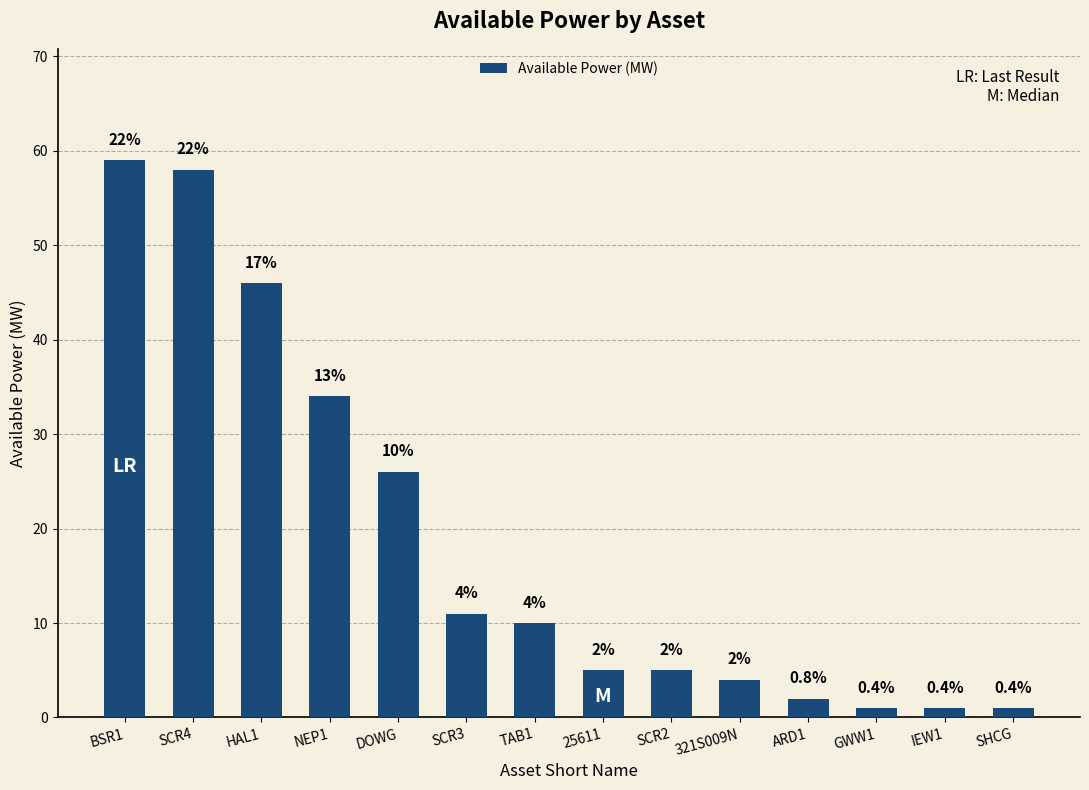

What position from the left is IEW1?

13